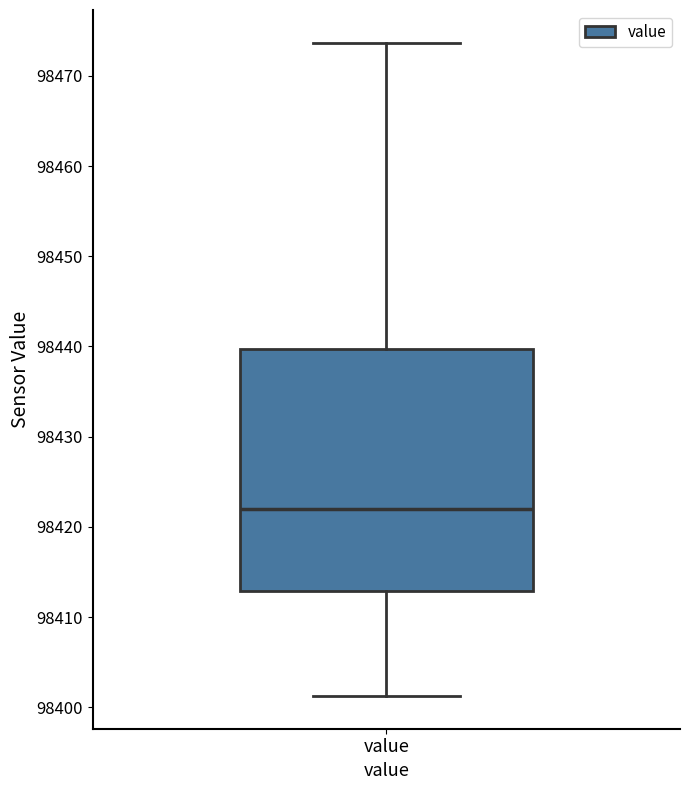

Read this box plot against the y-axis: the position of the median line, the range covered by the box, and the ends of both whiskers. The values are not printed on the chart, so give them approximately, as read against the axis.

median 98422, box 98413 to 98440, whiskers 98401 to 98474